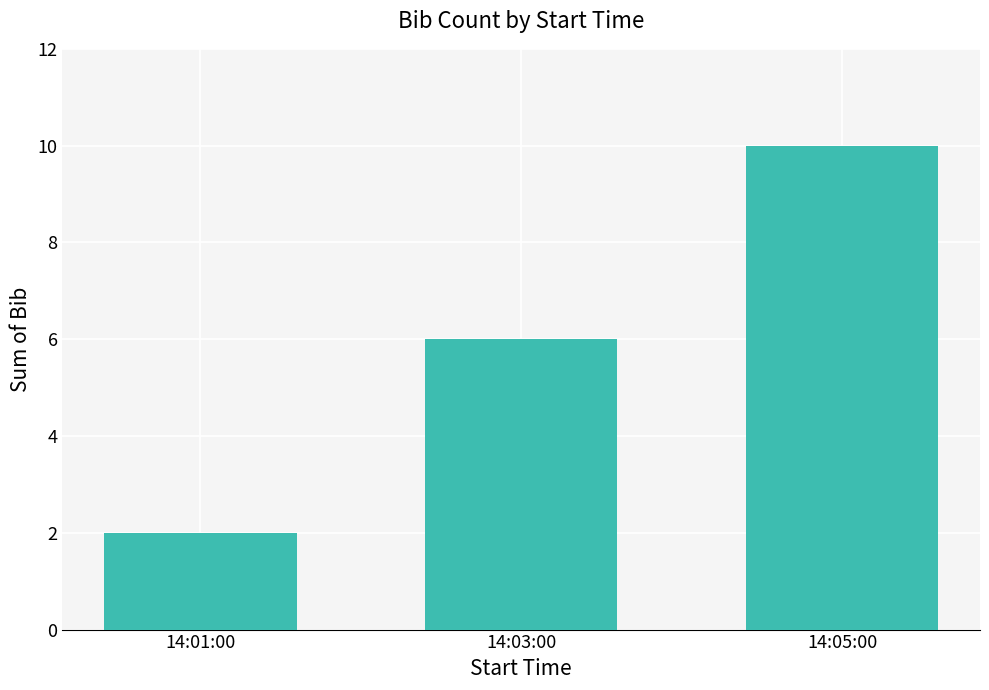

Where is the data nearest to the value 6?

14:03:00